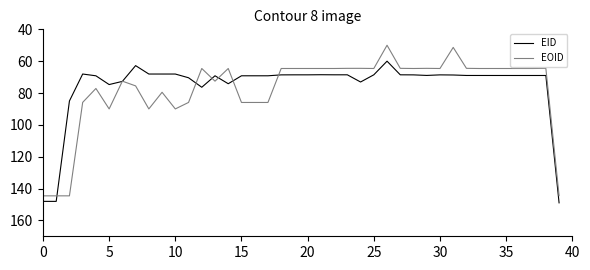

What is the minimum value for EOID?

50.0